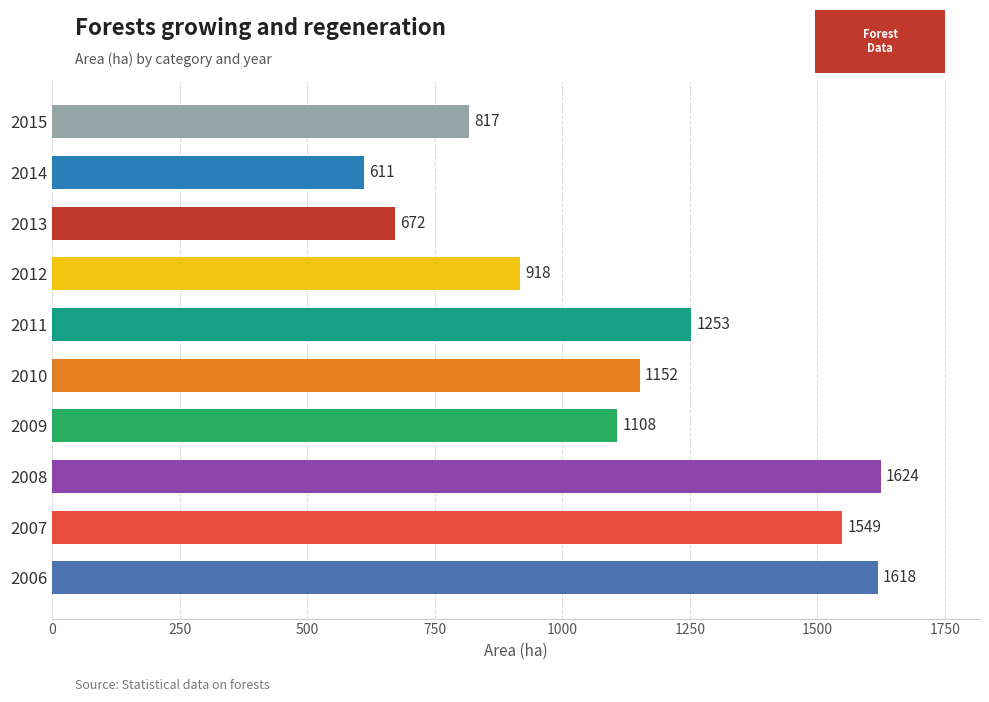

What is the change in value from 2010 to 2013?

-480